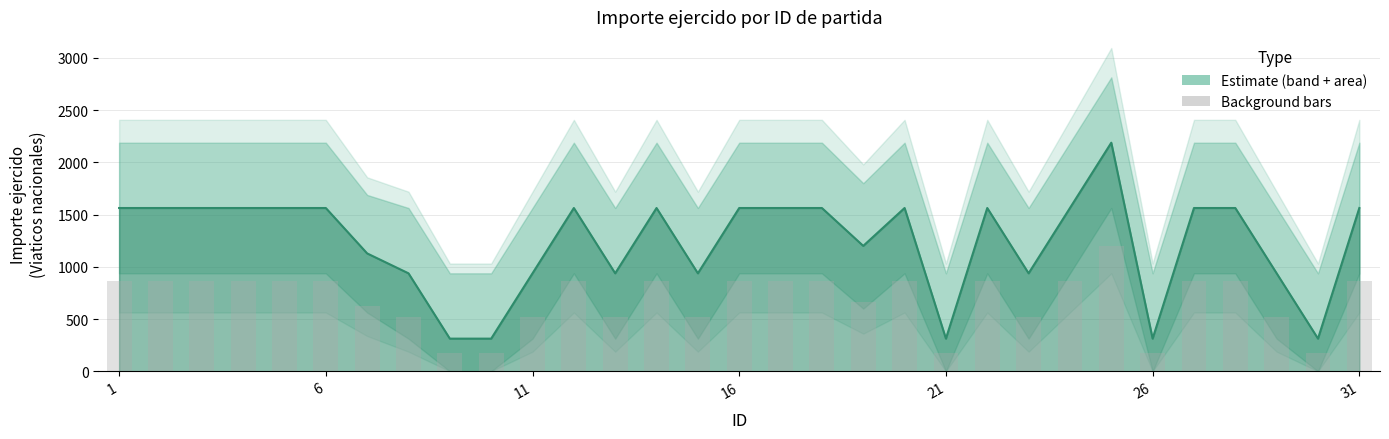

Which series has the largest total across all categories?

Importe ejercido